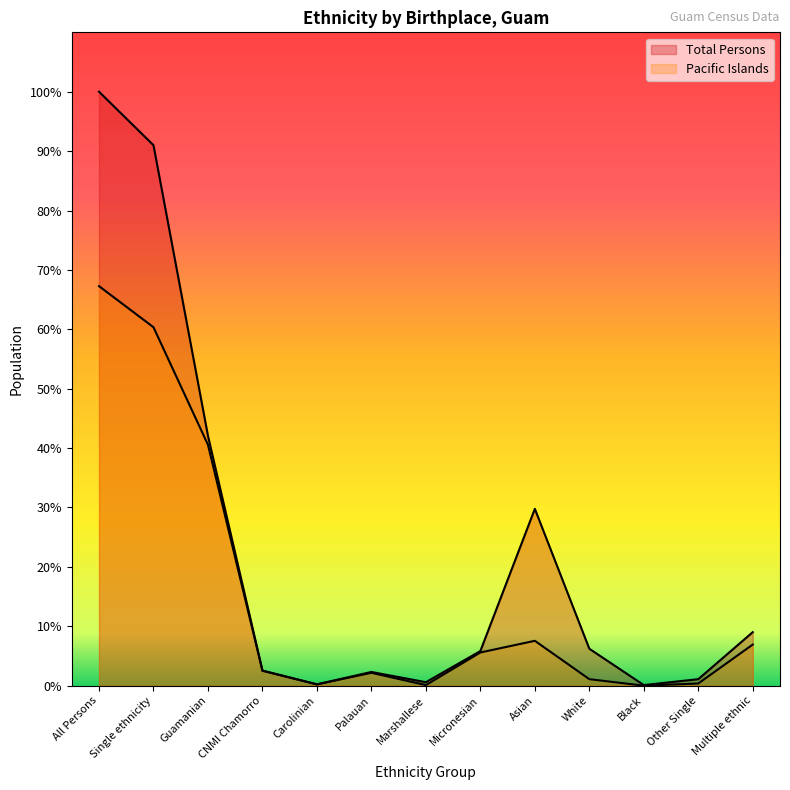

At which category is the sum across all series the highest?

All Persons